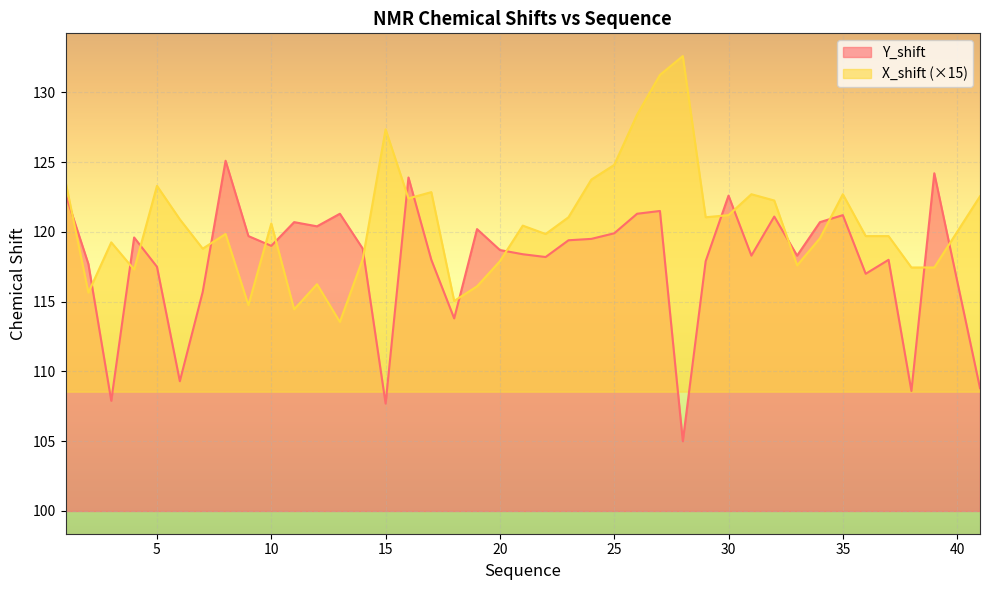

Is it true that Y_shift equals 119.0 at 10?

True